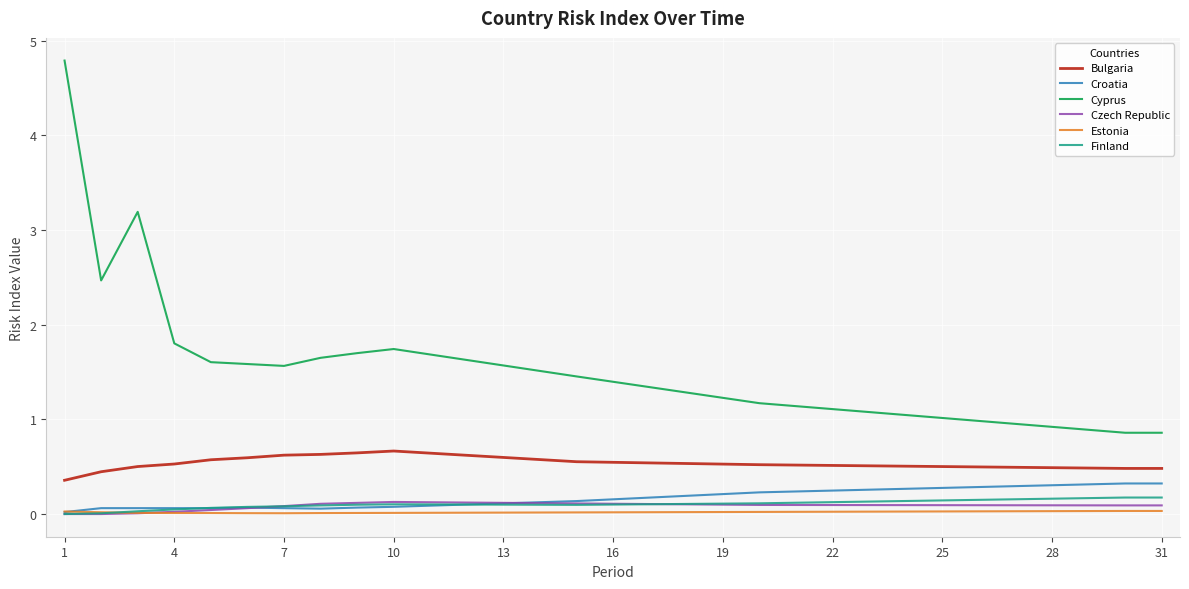

Which series has the largest range (max minus min)?

Cyprus